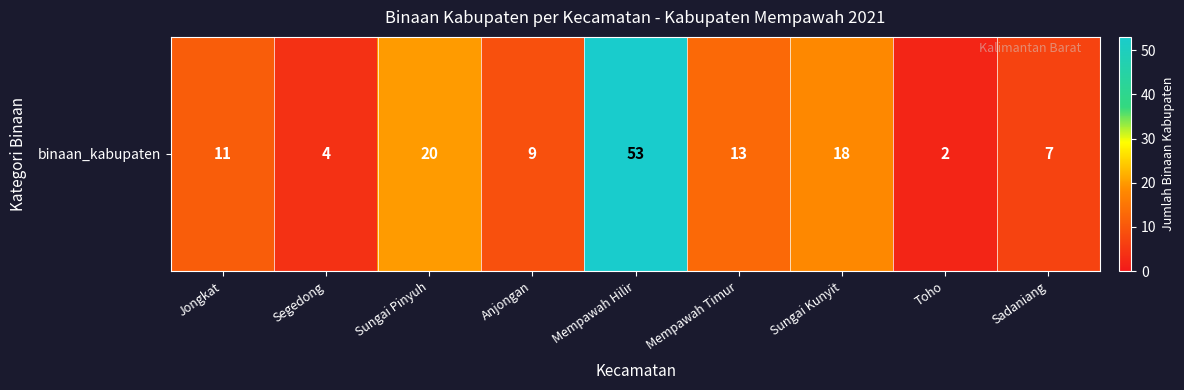

How many data points does each series have?

9